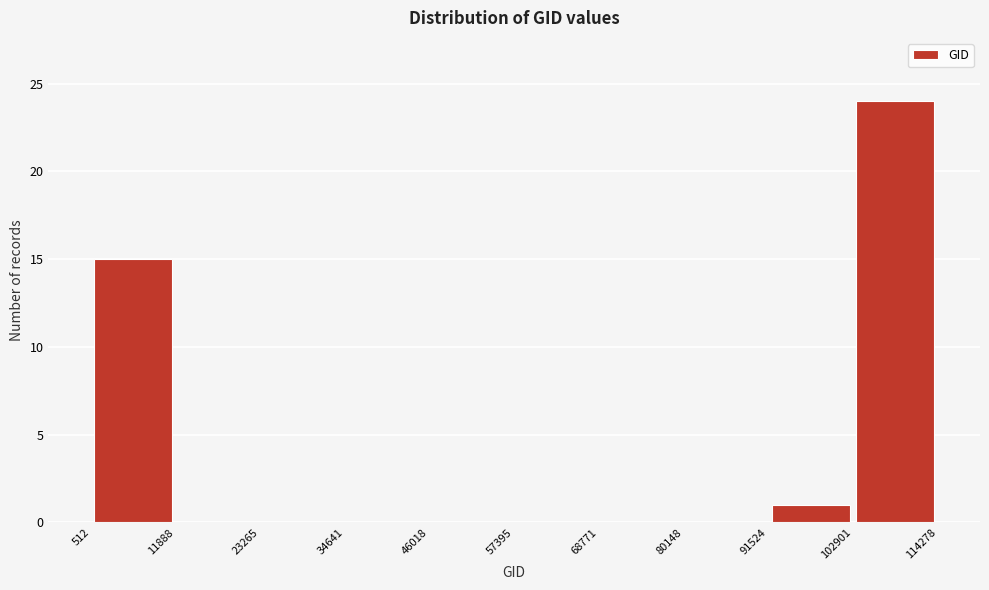

Reading left to right, transcribe this chart: for each bar, give the range it covers on the x-axis and its height. The values are not printed on the chart, so give them approximately, as read against the axis.

512 to 11888: 15
11888 to 23265: 0
23265 to 34641: 0
34641 to 46018: 0
46018 to 57395: 0
57395 to 68771: 0
68771 to 80148: 0
80148 to 91524: 0
91524 to 102901: 1
102901 to 114278: 24